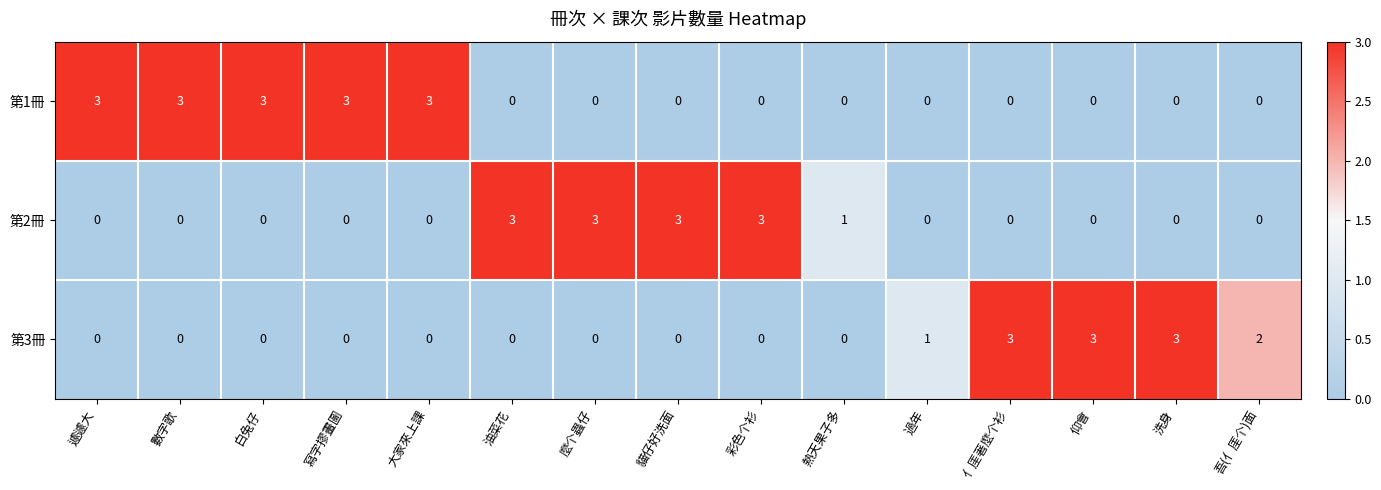

True or false: 第2冊 has a value of 3 at 彩色个衫.

True